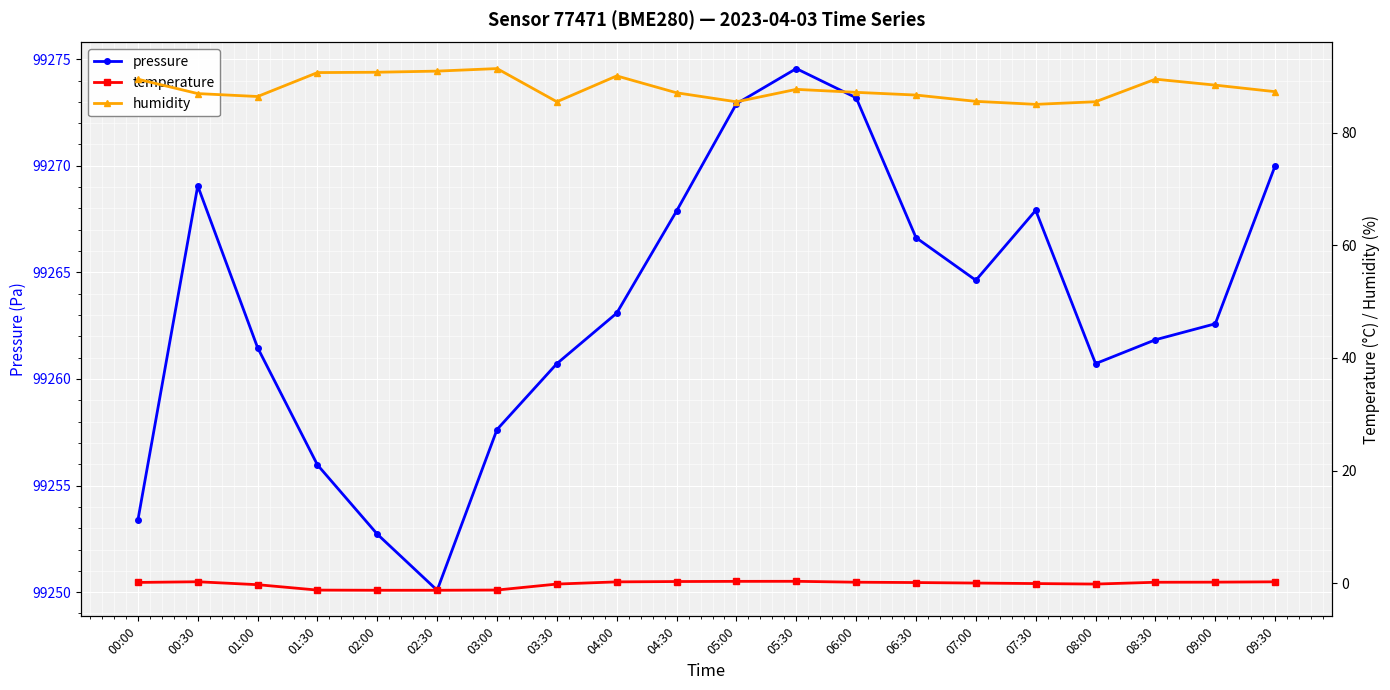

What is the sum of all temperature values?

-3.0